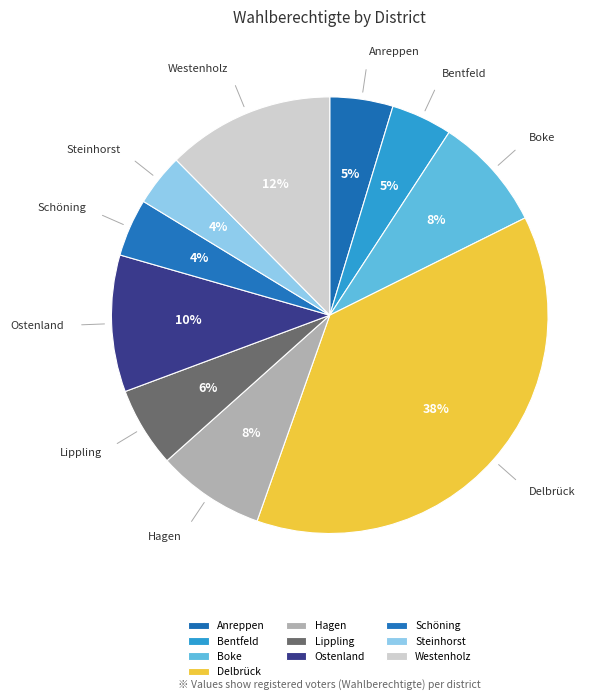

To the nearest percent, what is the average slice percentage?

10%